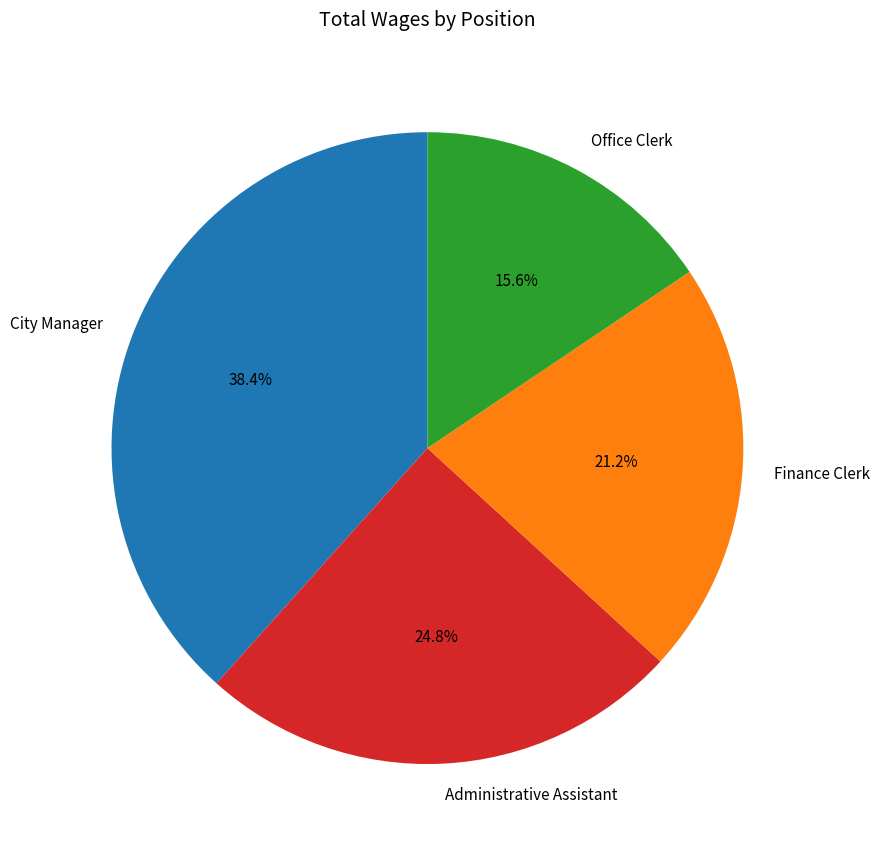

Does any single category account for the majority?

No